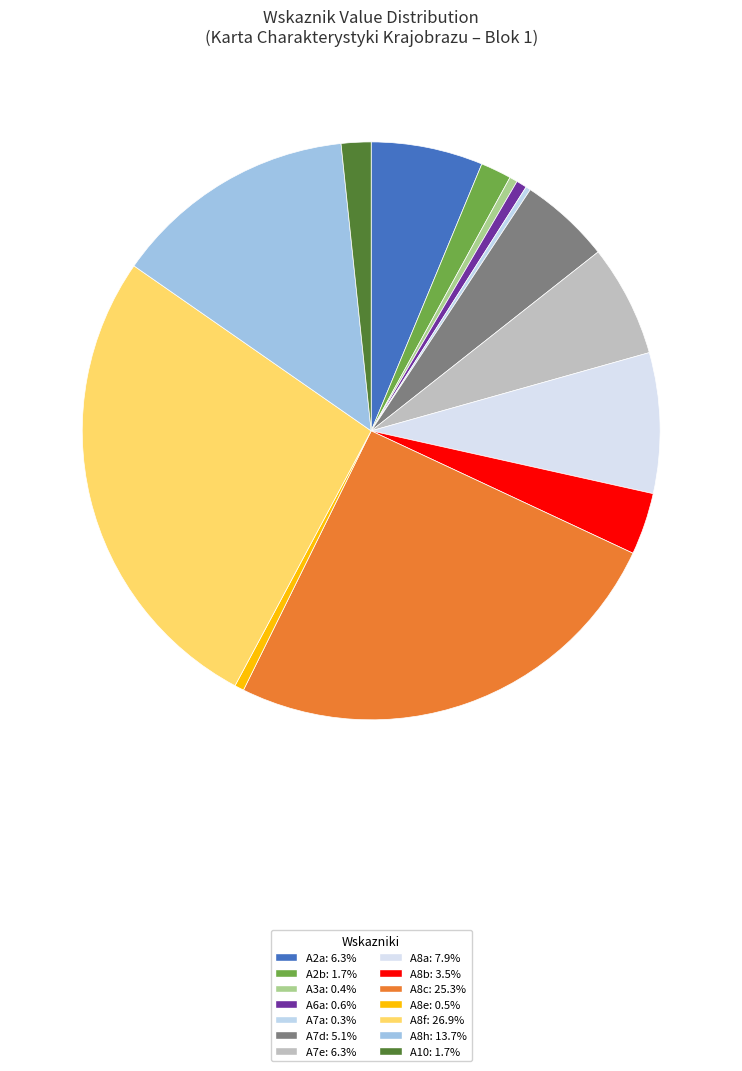

What percentage is the A8e slice, to the nearest percent?

1%